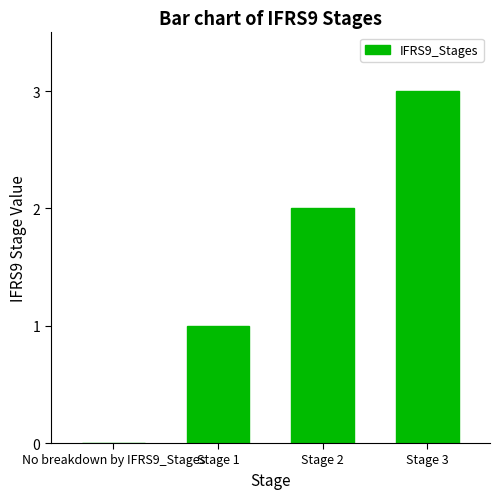

True or false: the data shows 4 at Stage 2.

False